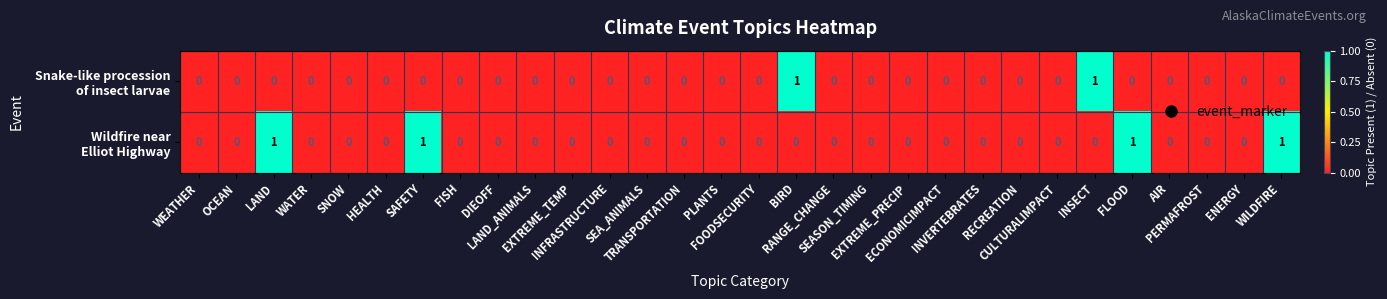

How many distinct data groups are displayed?

2